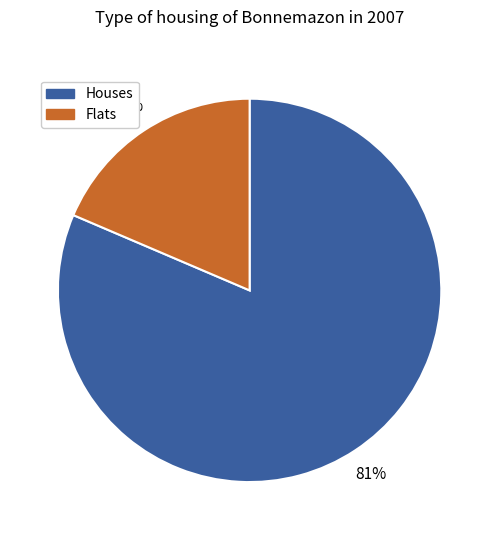

Is there any slice that represents more than half of the pie?

Yes